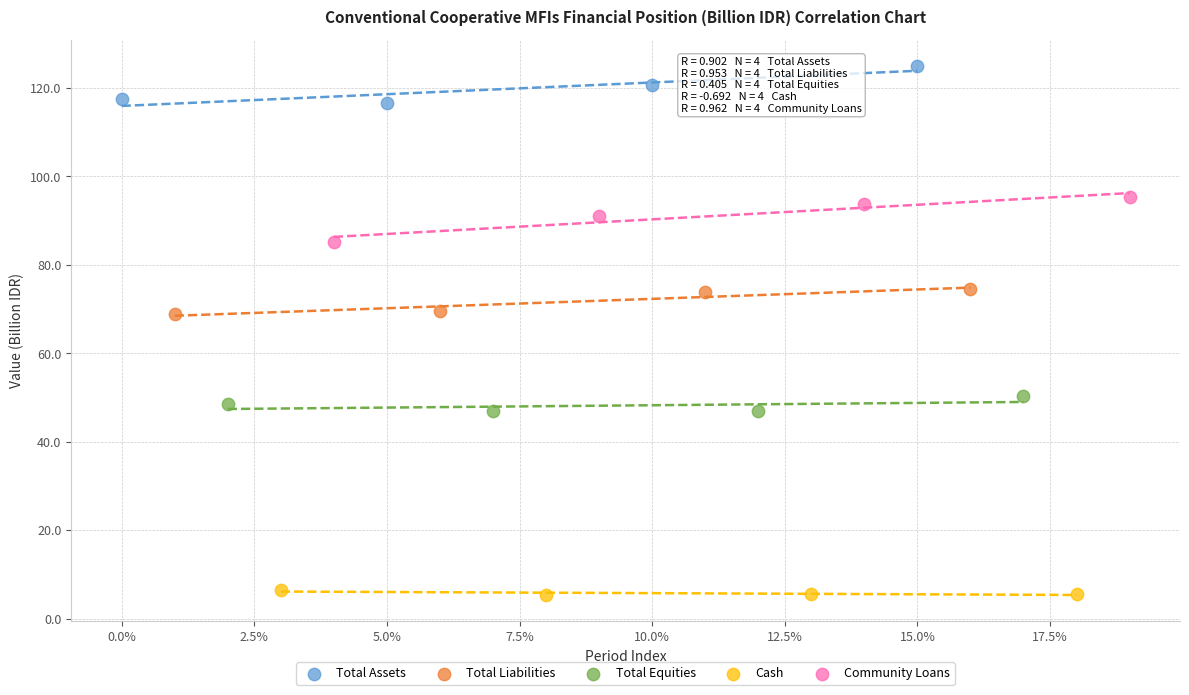

Which series contains the lowest Y value?

Cash